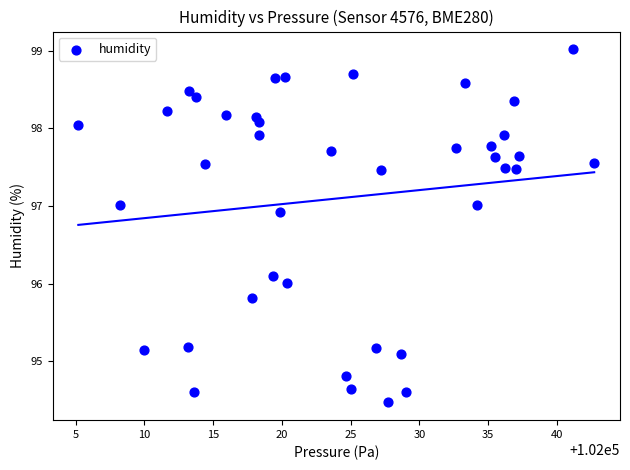

What is the range of X values (max minus min)?

37.5